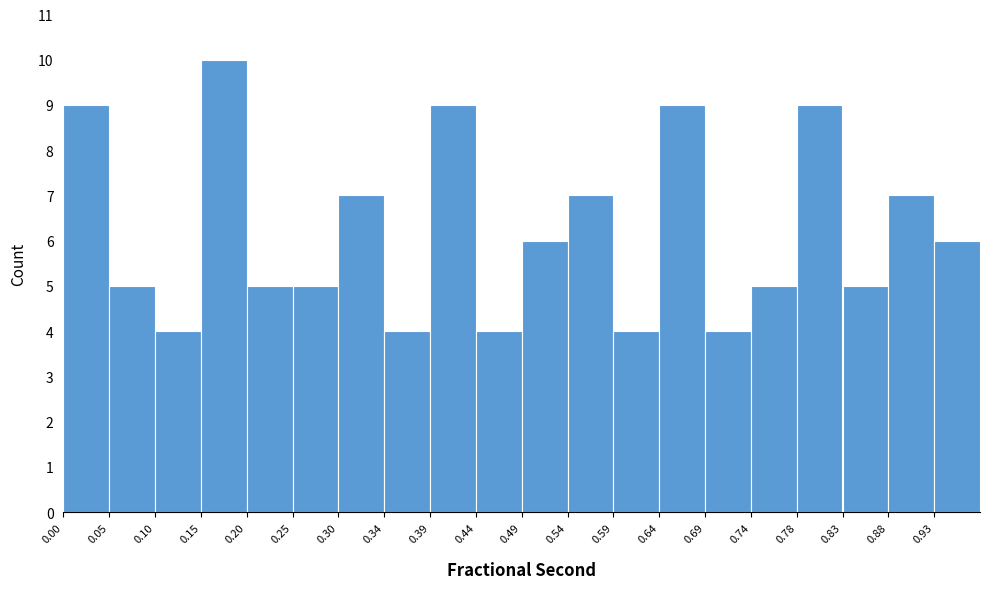

Reading left to right, transcribe this chart: for each bar, give the range it covers on the x-axis and its height. Neither the bar edges nor the heights are printed on the chart, so give them approximately, as read against the axes.

0.000 to 0.050: 9
0.050 to 0.100: 5
0.100 to 0.150: 4
0.150 to 0.200: 10
0.200 to 0.245: 5
0.245 to 0.295: 5
0.295 to 0.345: 7
0.345 to 0.395: 4
0.395 to 0.440: 9
0.440 to 0.490: 4
0.490 to 0.540: 6
0.540 to 0.590: 7
0.590 to 0.640: 4
0.640 to 0.685: 9
0.685 to 0.735: 4
0.735 to 0.785: 5
0.785 to 0.835: 9
0.835 to 0.880: 5
0.880 to 0.930: 7
0.930 to 0.980: 6